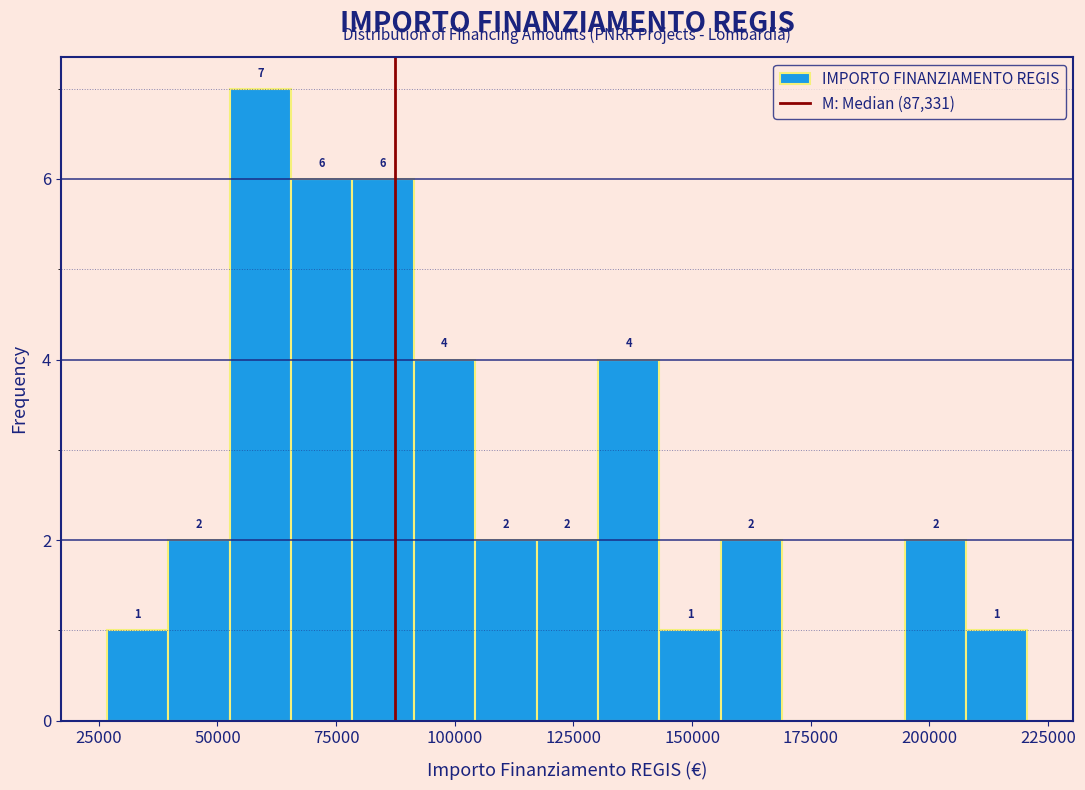

Around what value on the x-axis is the tallest bar? Give the approximate position of its centre, as read against the axis.

60000